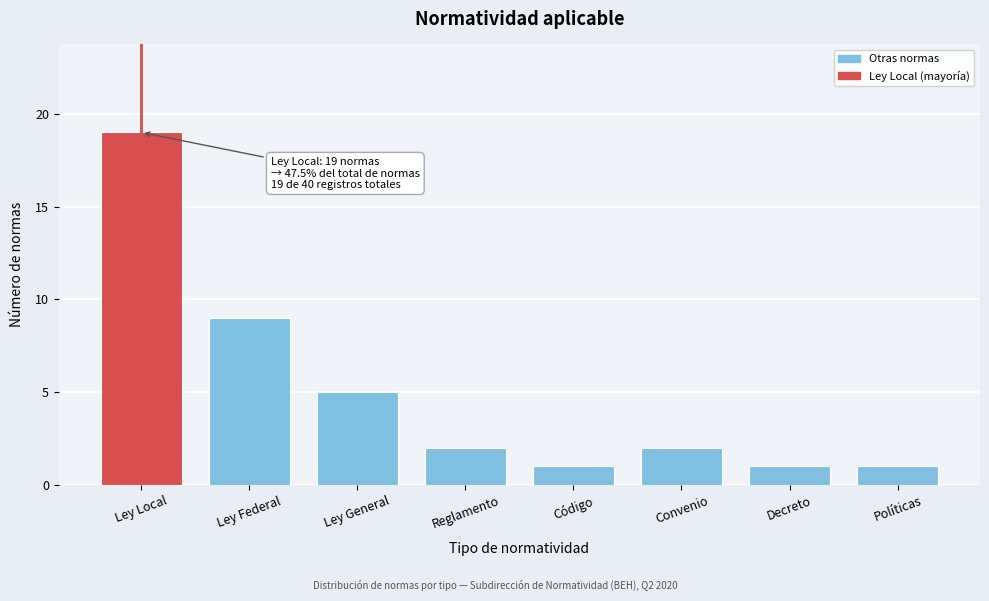

Reading right to left, transcribe all the data shown in this chart.

1	1	2	1	2	5	9	19